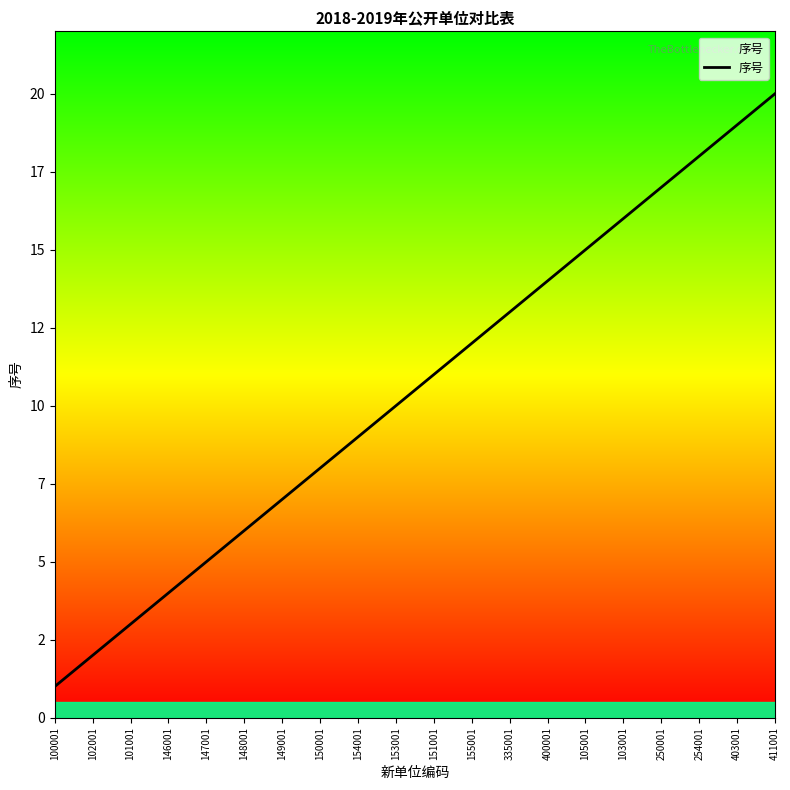

What is the maximum value shown in the chart?

20